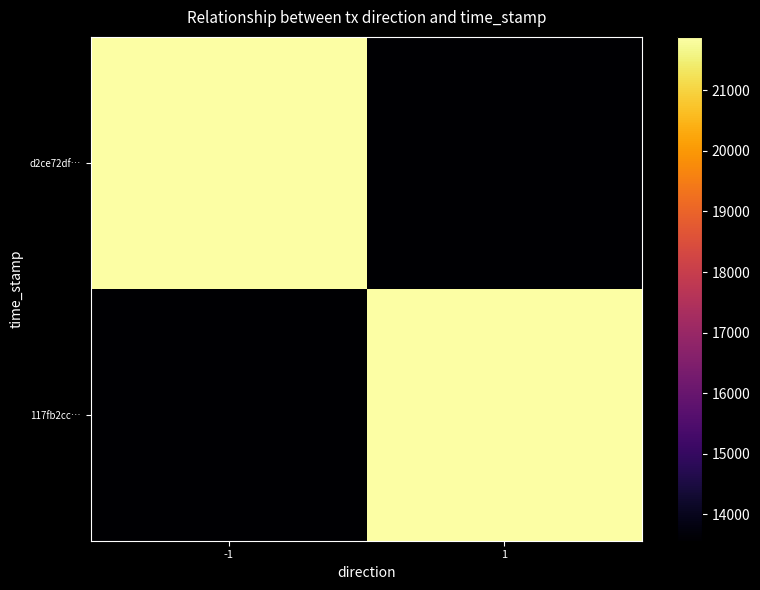

What is the difference between the highest and lowest values at -1?

8312